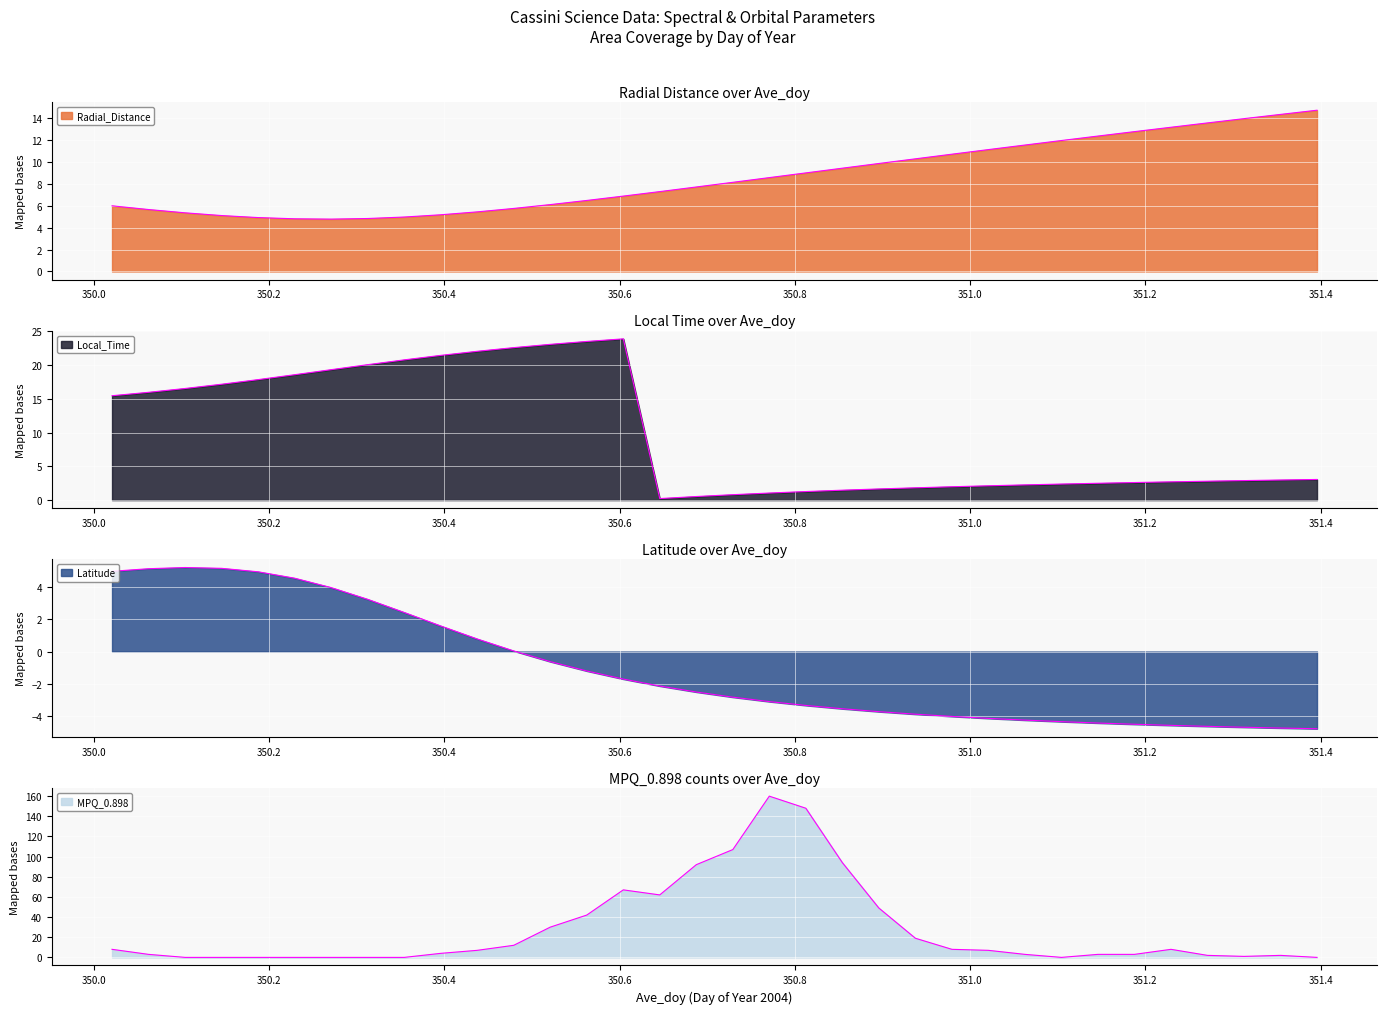

What is the difference between the maximum and minimum values in the Radial_Distance series?

9.9